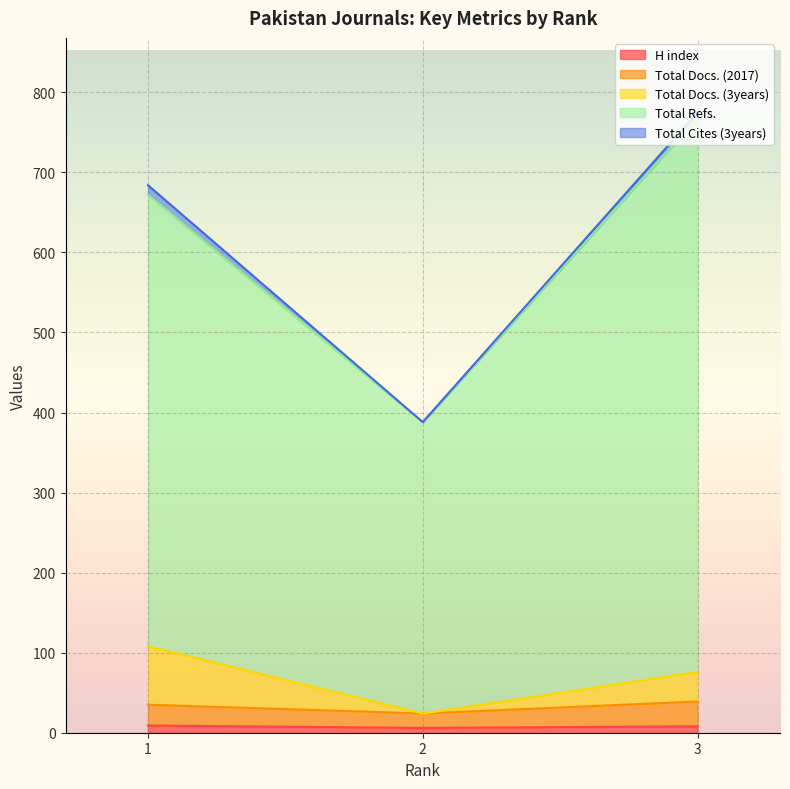

What value does the Total Docs. (3years) series have at 3?

76